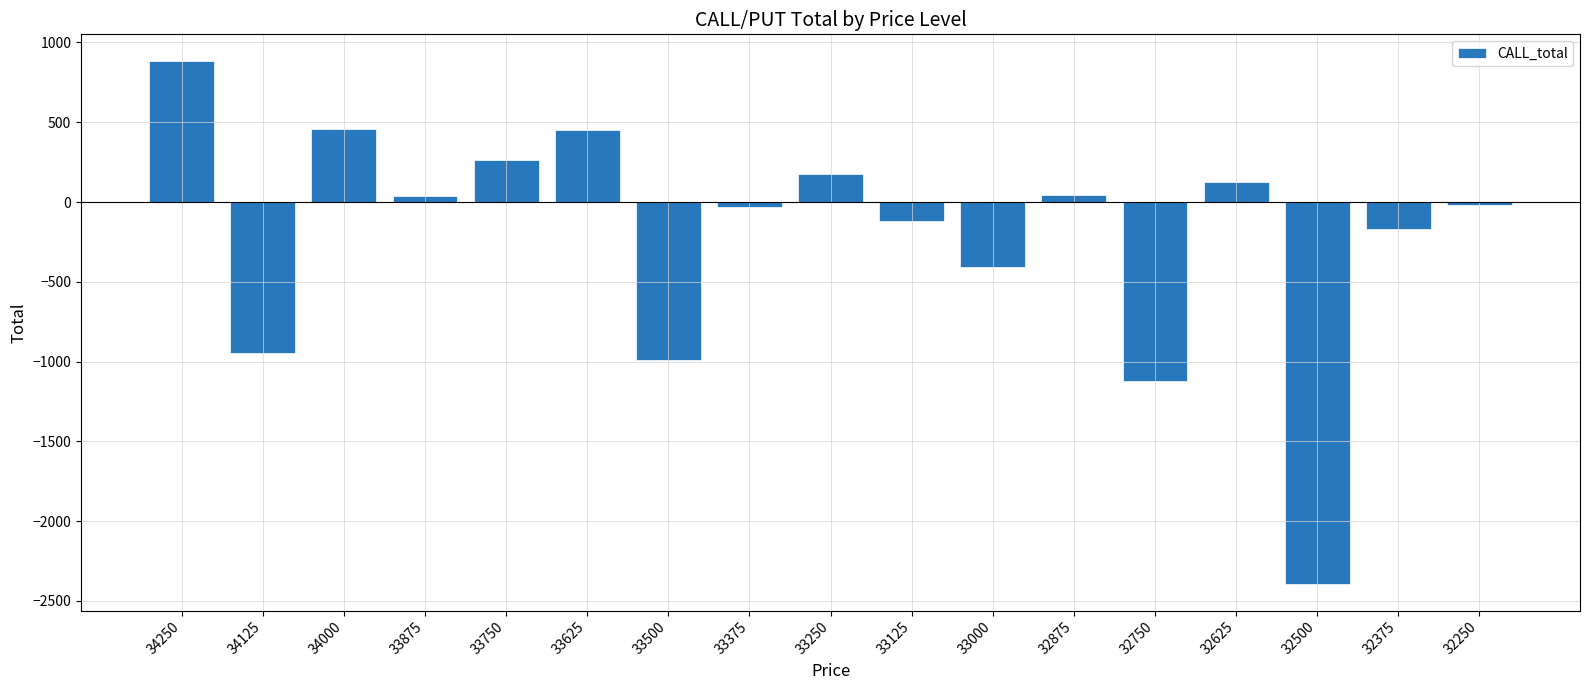

How many positive values are there?

8